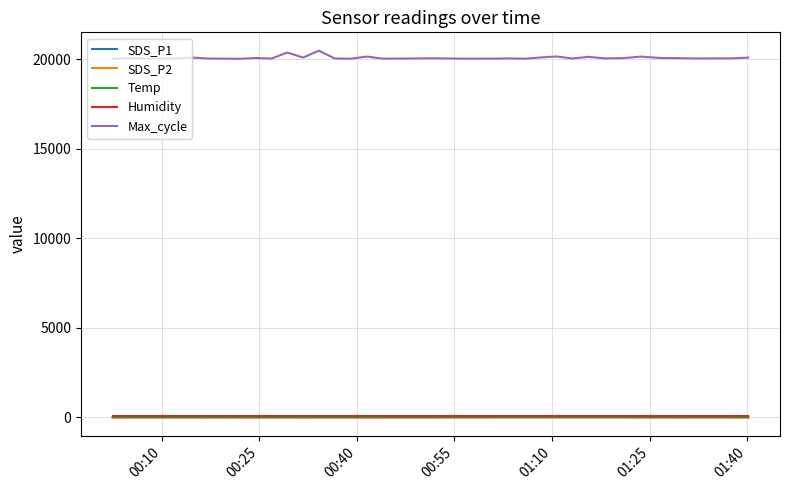

True or false: Temp and Humidity cross at least once.

False